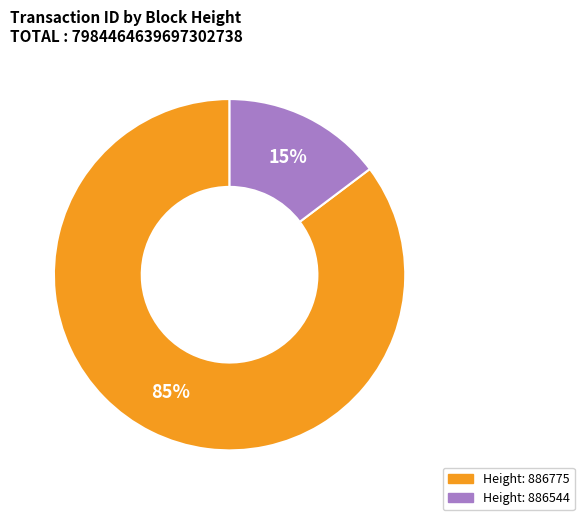

Count the number of slices in the pie.

2